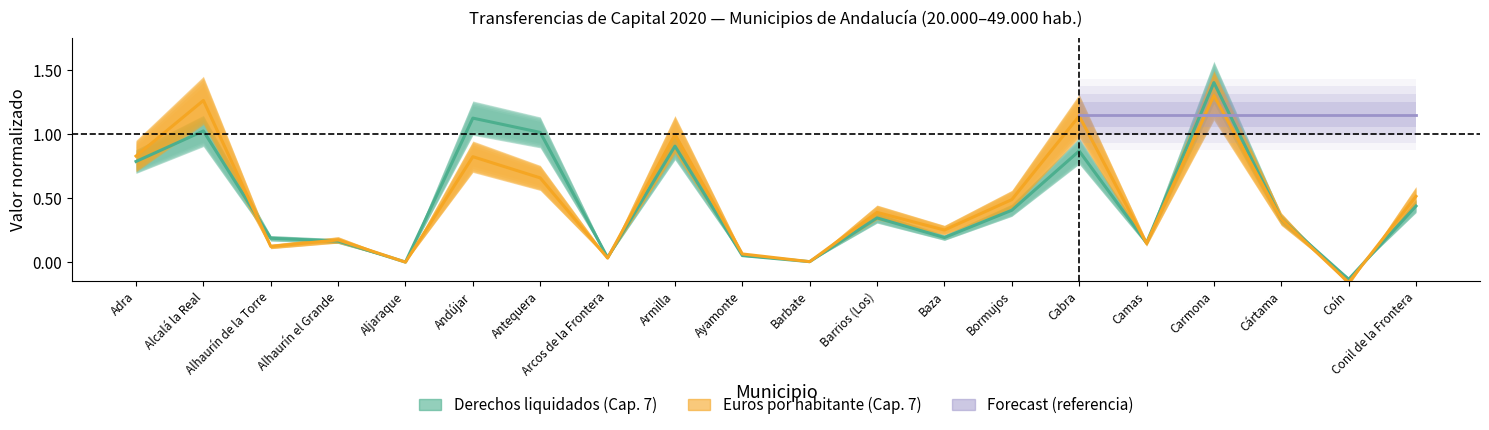

The value of Derechos liquidados (Cap. 7) at Camas is 0.1. True or false?

True